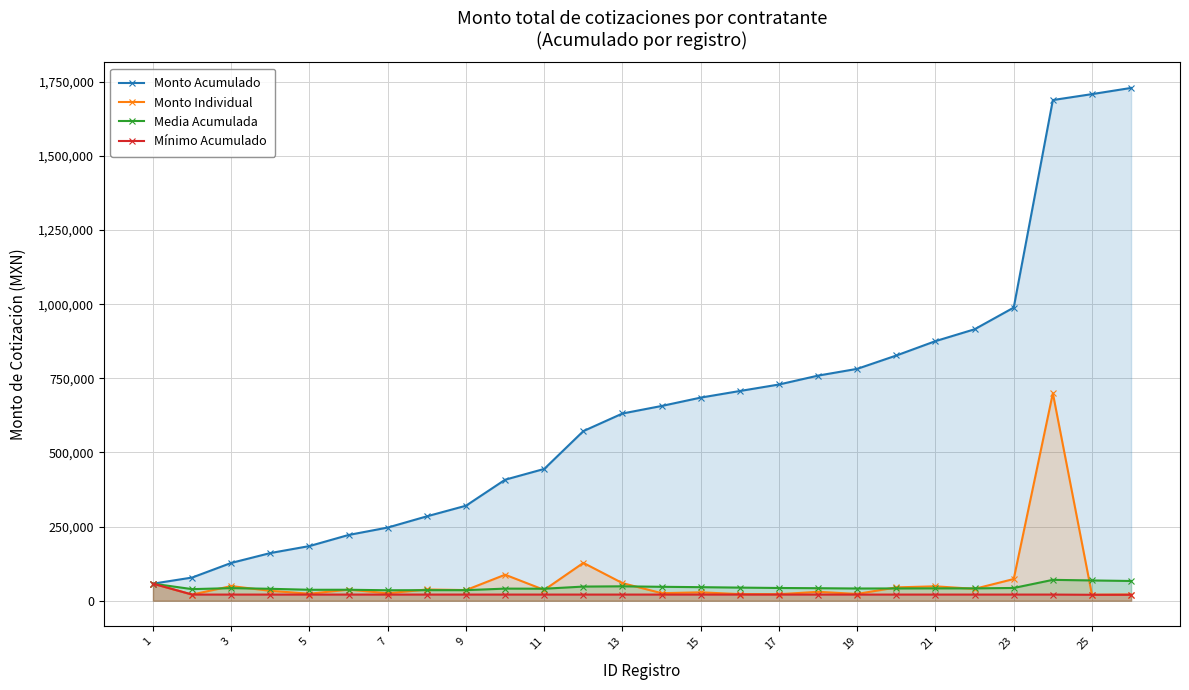

What is the lowest value of the Monto Acumulado series?

57459.8